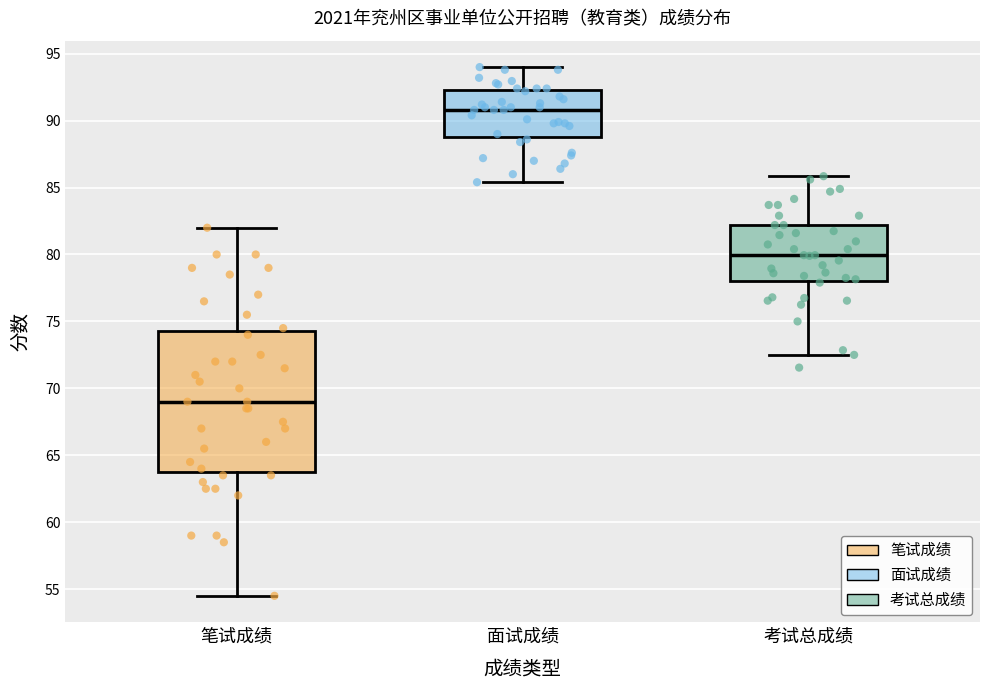

Which box has the highest median line?

面试成绩